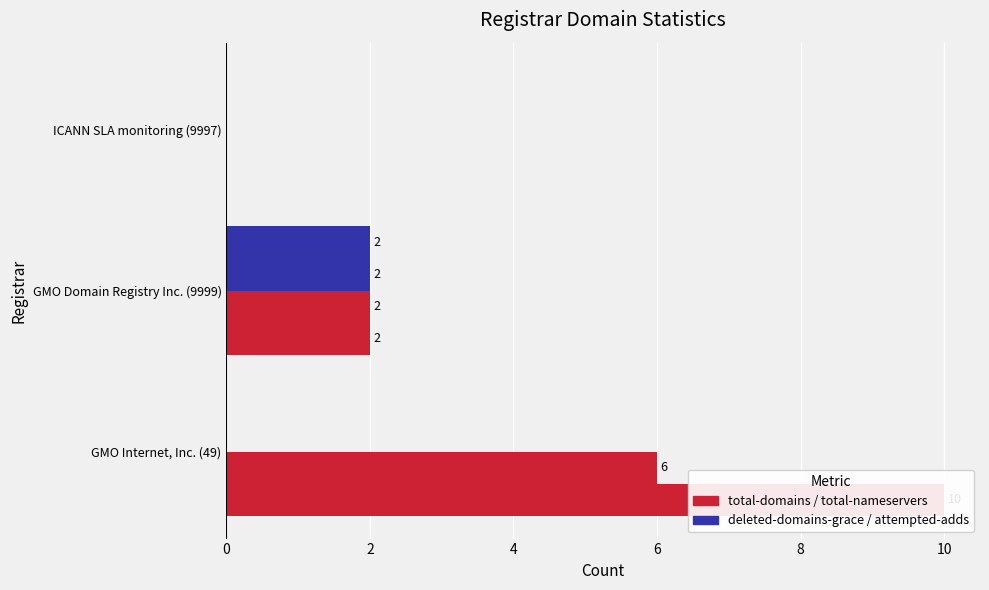

The value of total-domains at ICANN SLA monitoring (9997) is -4. True or false?

False